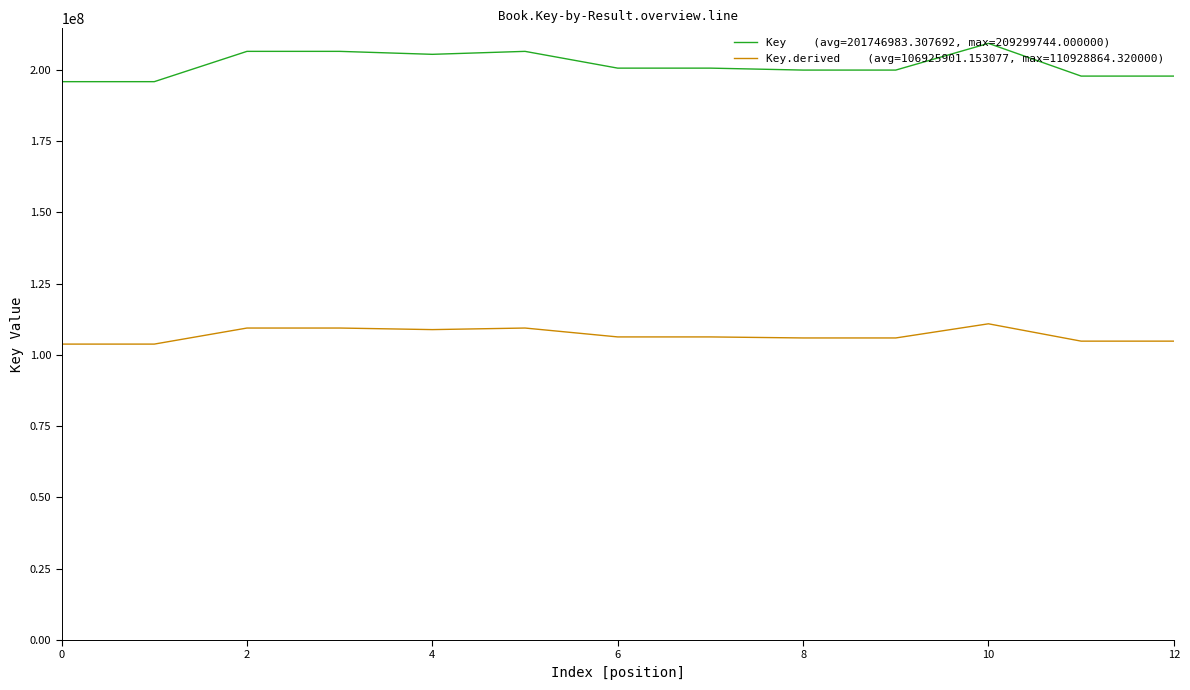

What is the greatest value displayed?

209299744.0